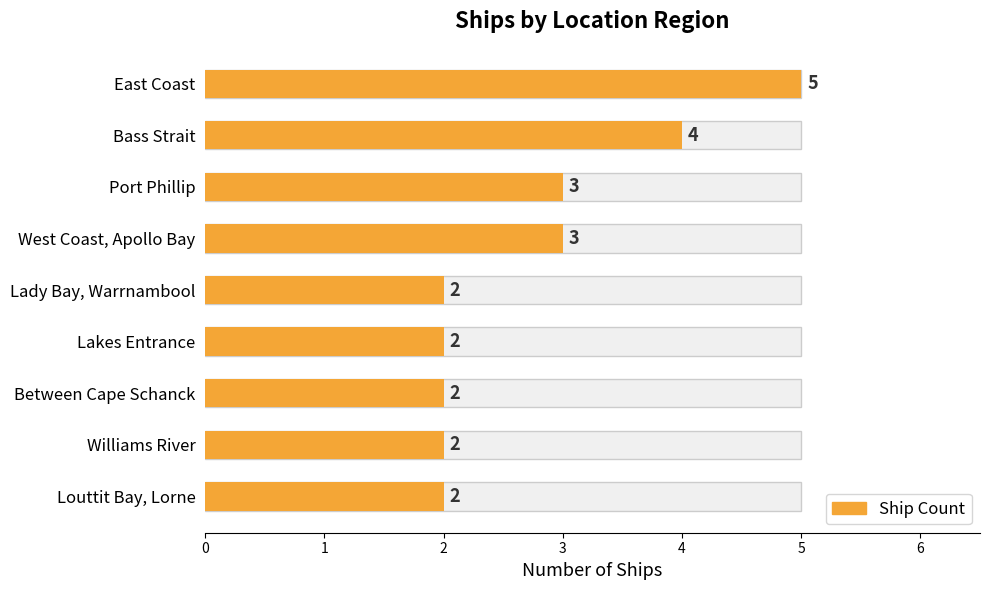

How many values are between 2 and 3?

7